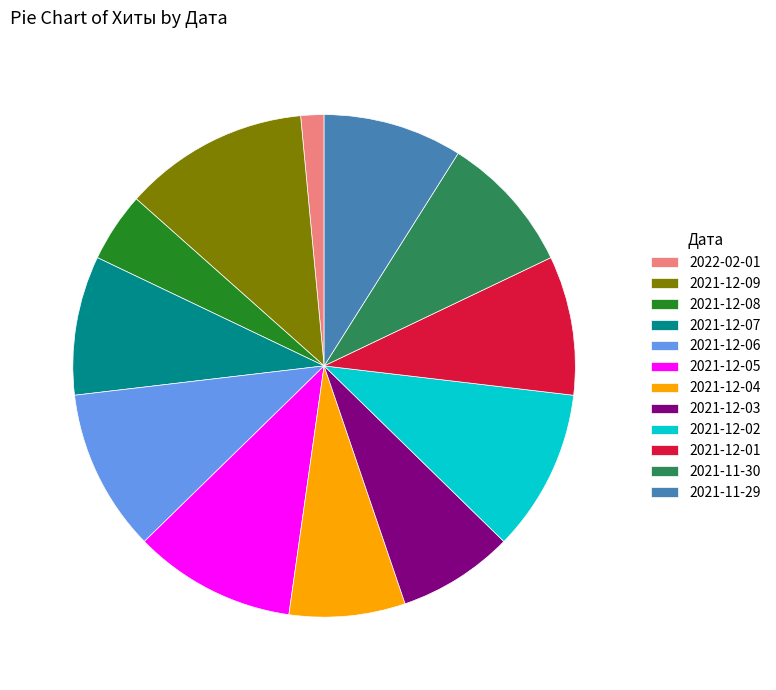

Which category has the smallest portion of the pie?

2022-02-01